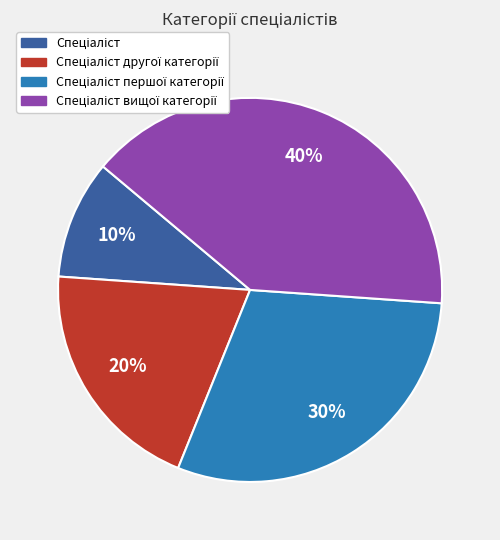

To the nearest percent, what is the average slice percentage?

25%